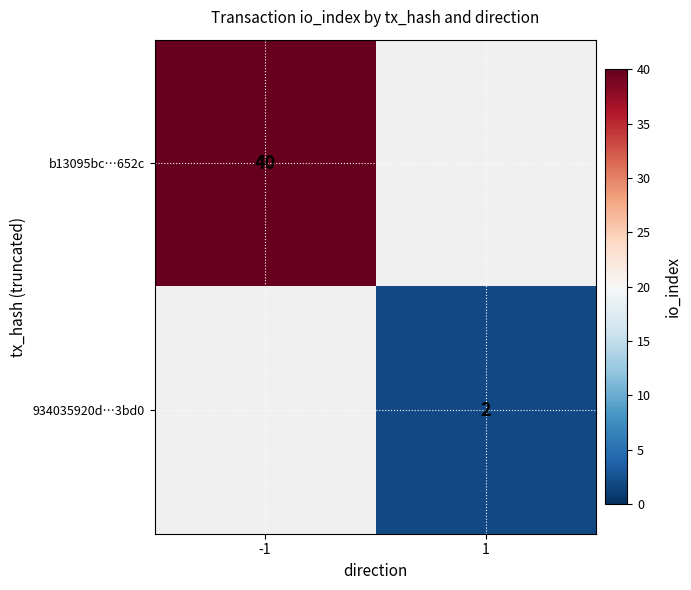

True or false: 934035920d…3bd0 has a value of 2 at 1.

True